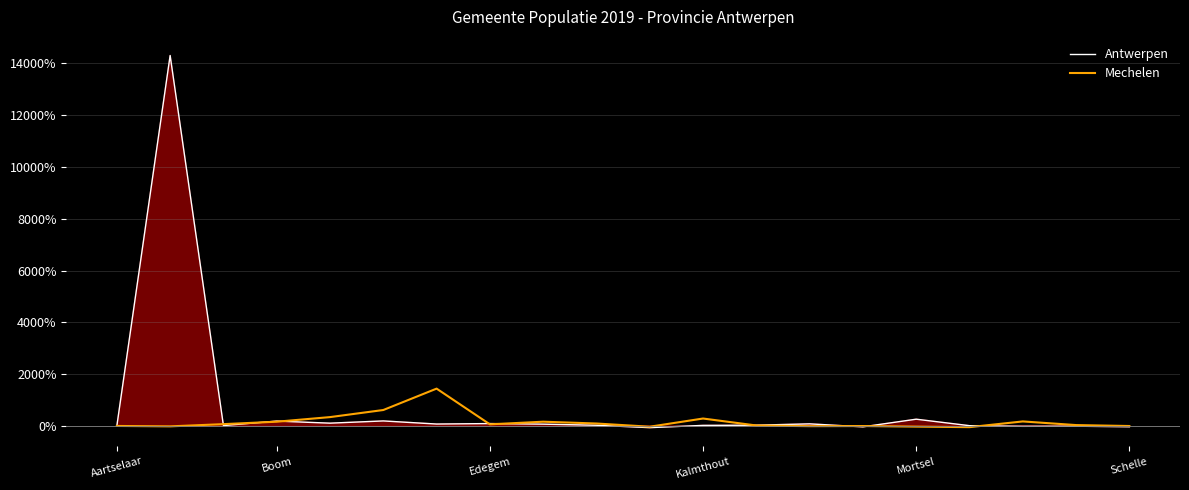

Rank the series by their average value, from highest to lowest.

Antwerpen, Mechelen